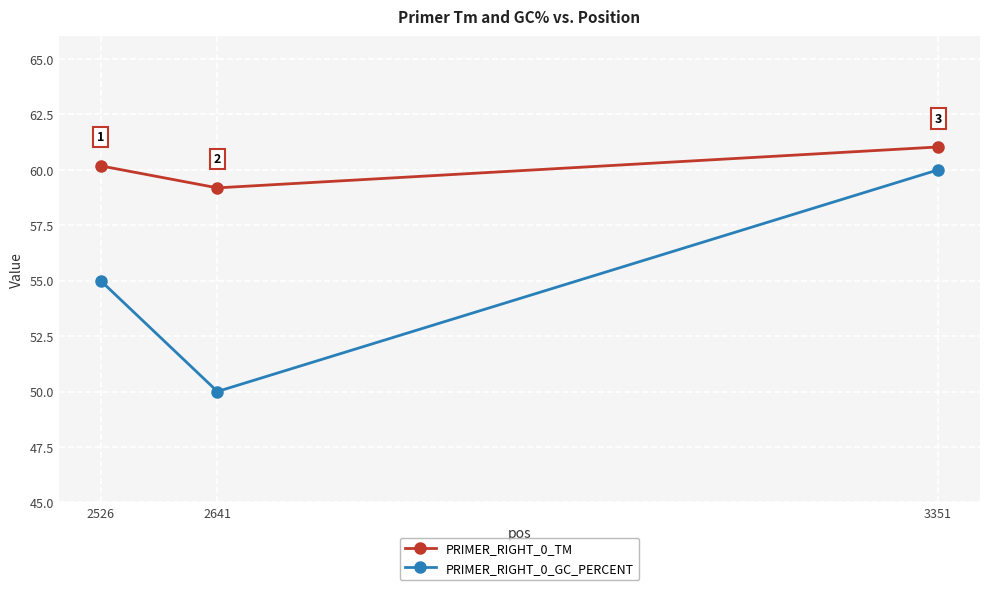

At which label does PRIMER_RIGHT_0_TM first exceed 60?

2526